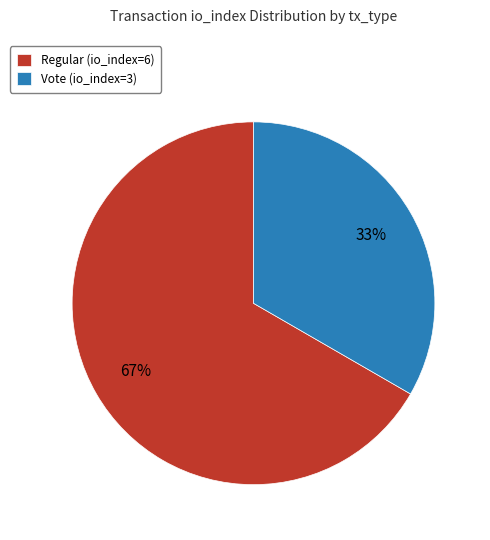

Which has a higher value, Regular (io_index=6) or Vote (io_index=3)?

Regular (io_index=6)